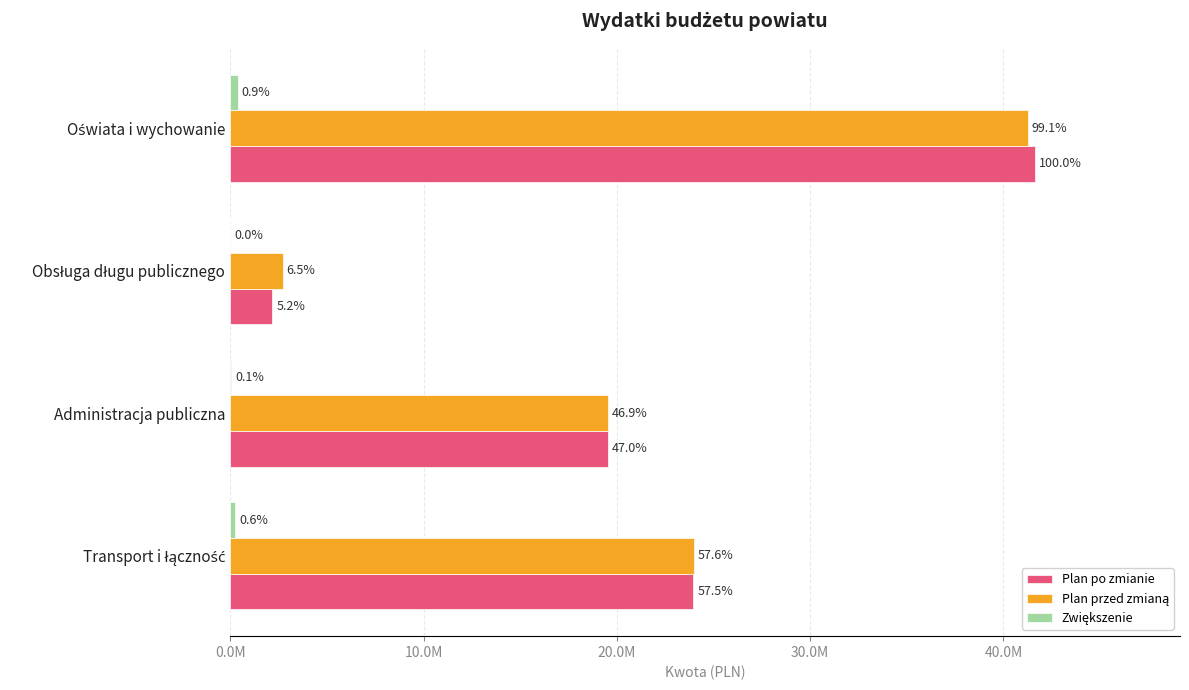

Which series has the largest total across all categories?

Plan przed zmianą